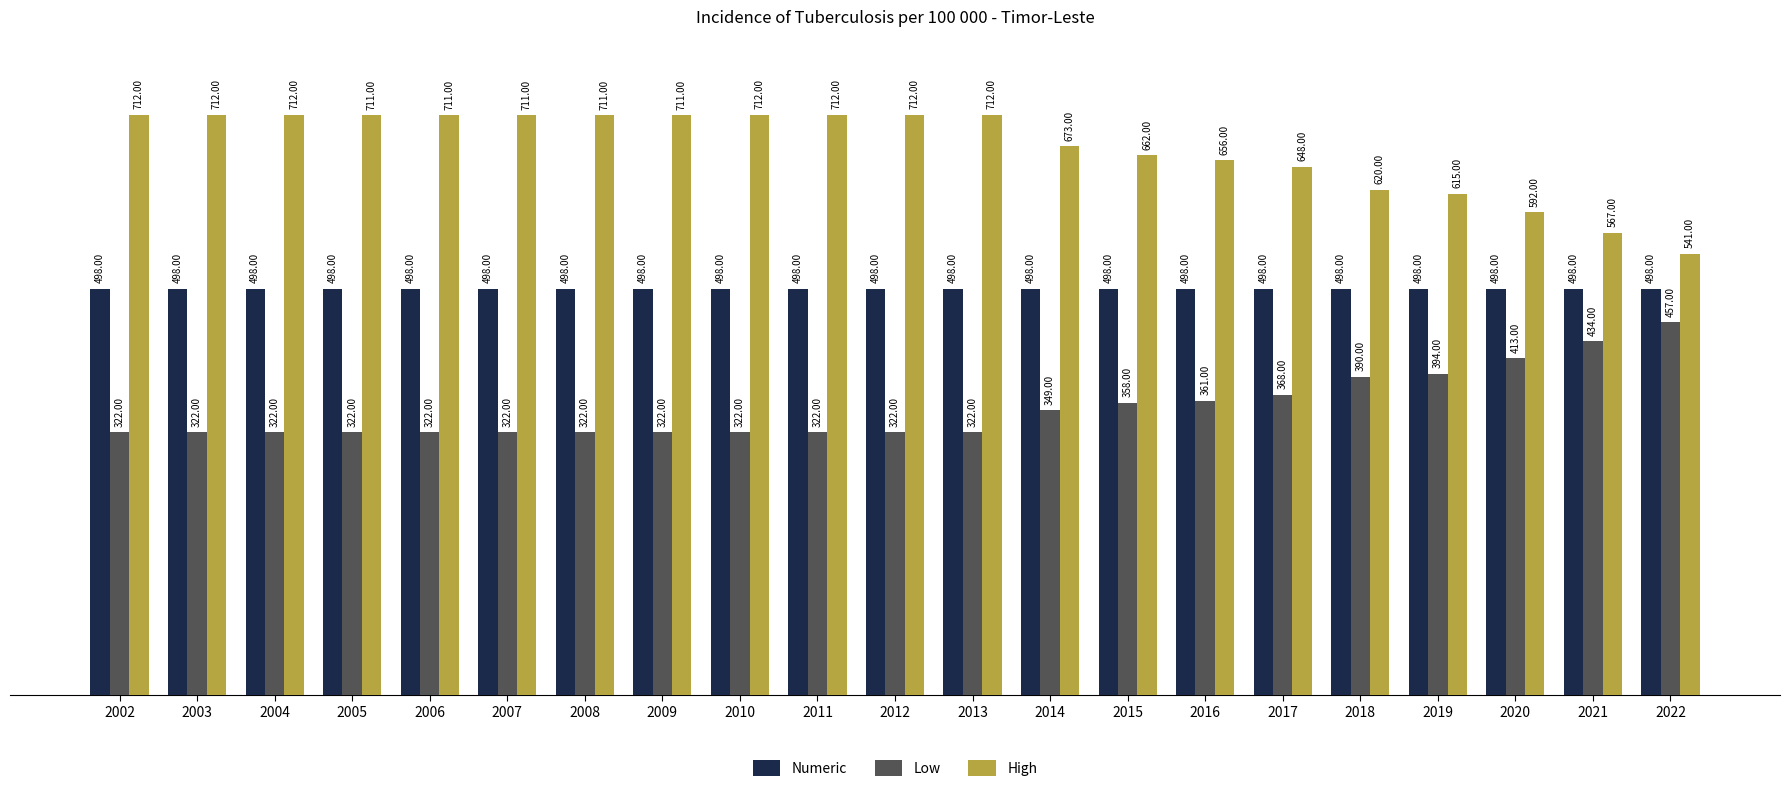

What is the sum of all Low values?

7388